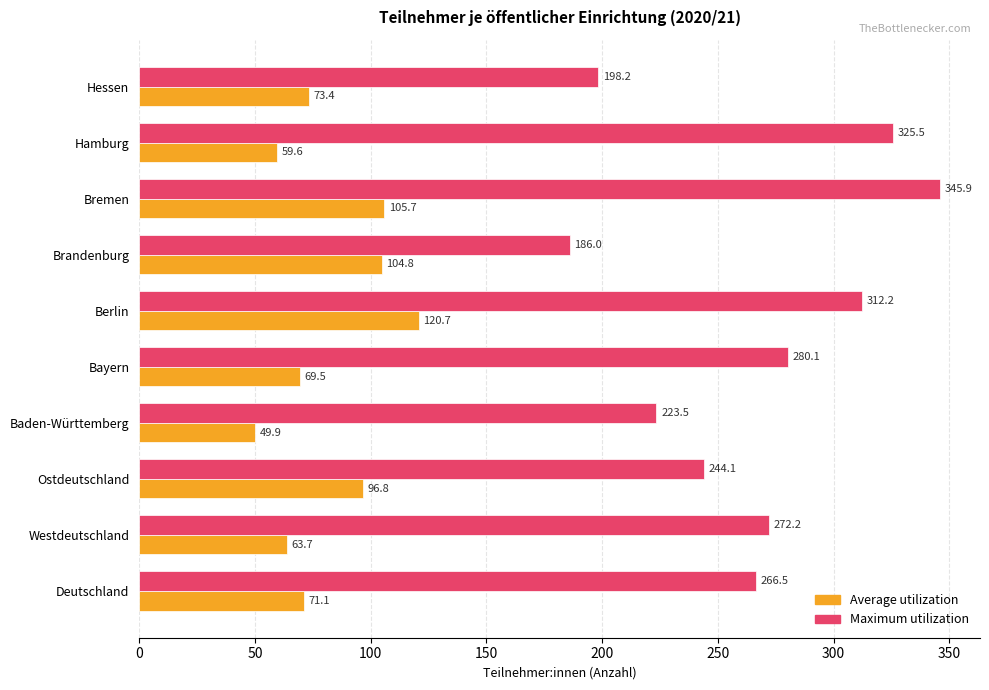

Is the value of Maximum utilization at Deutschland greater than the value of Average utilization at Deutschland?

Yes